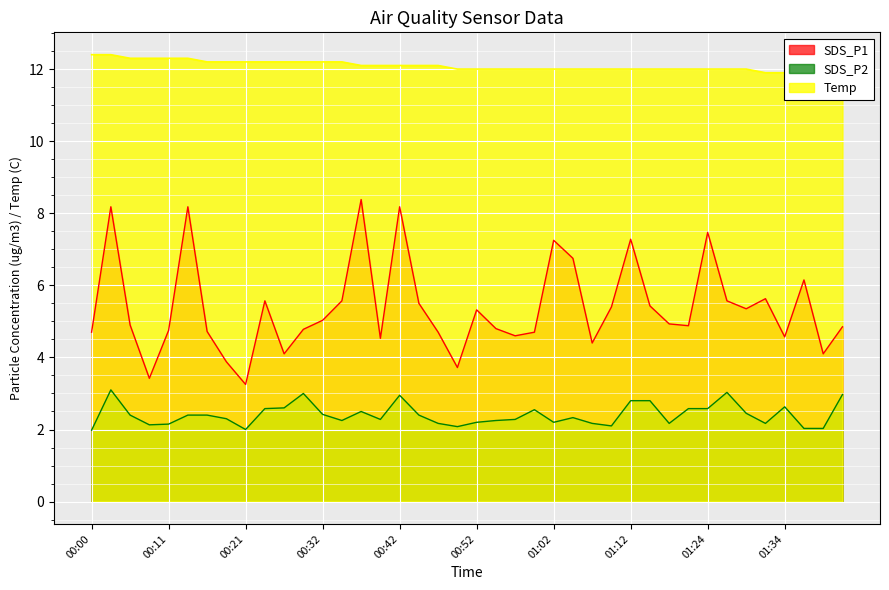

Which category has the highest value in the Temp series?

00:00